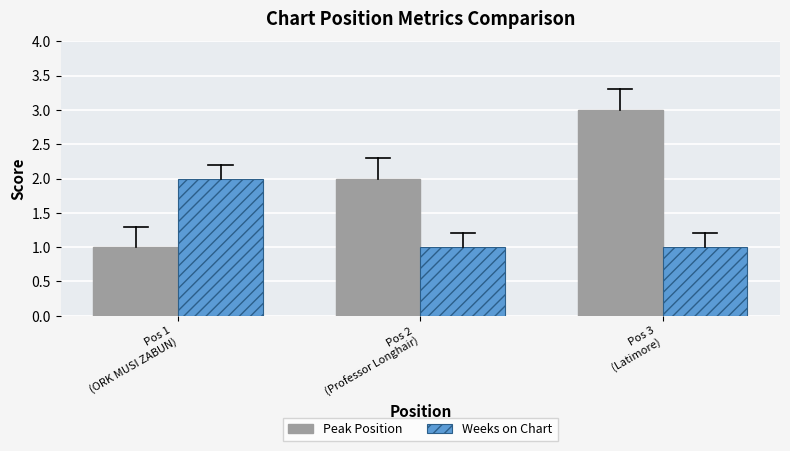

Which label corresponds to the largest value in the chart?

Pos 3
(Latimore)